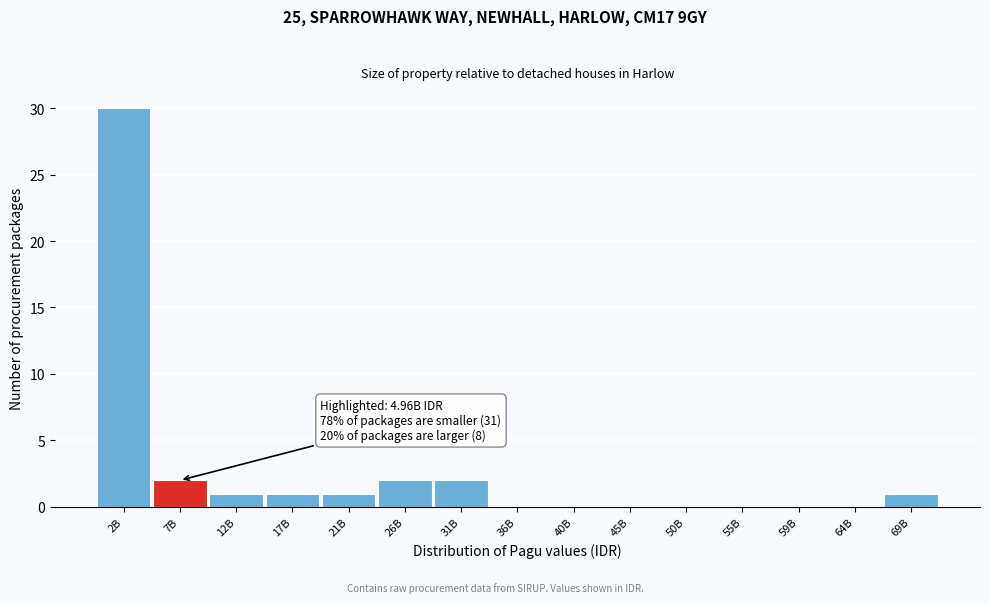

Reading left to right, what are all the values shown in this chart?

2B=30	7B=2	12B=1	17B=1	21B=1	26B=2	31B=2	36B=0	40B=0	45B=0	50B=0	55B=0	59B=0	64B=0	69B=1